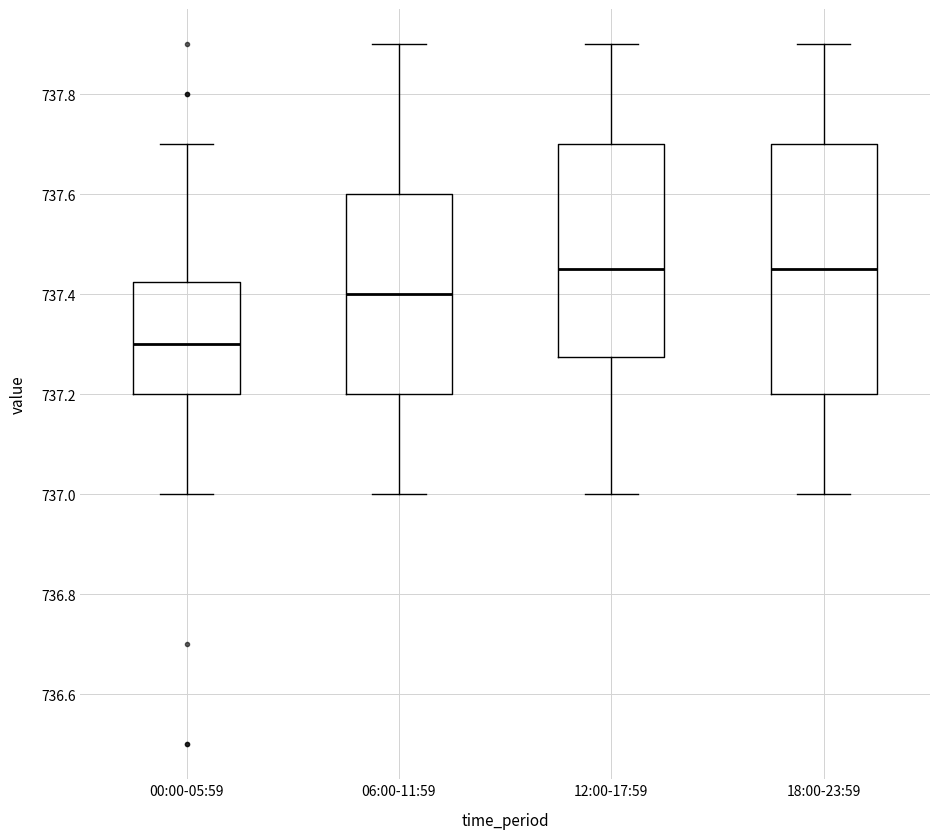

Which box is the tallest, from its lower edge to its upper edge?

18:00-23:59